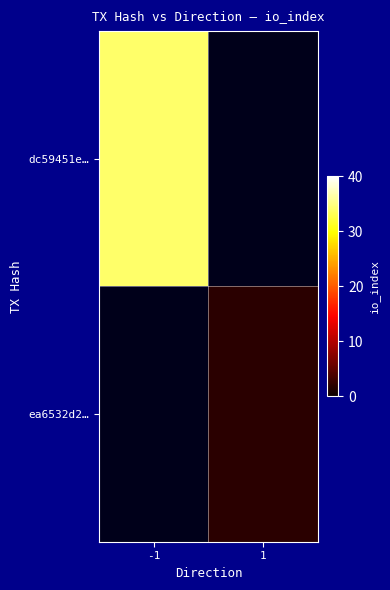

Is the value of dc59451e… at 1 greater than the value of ea6532d2… at -1?

No